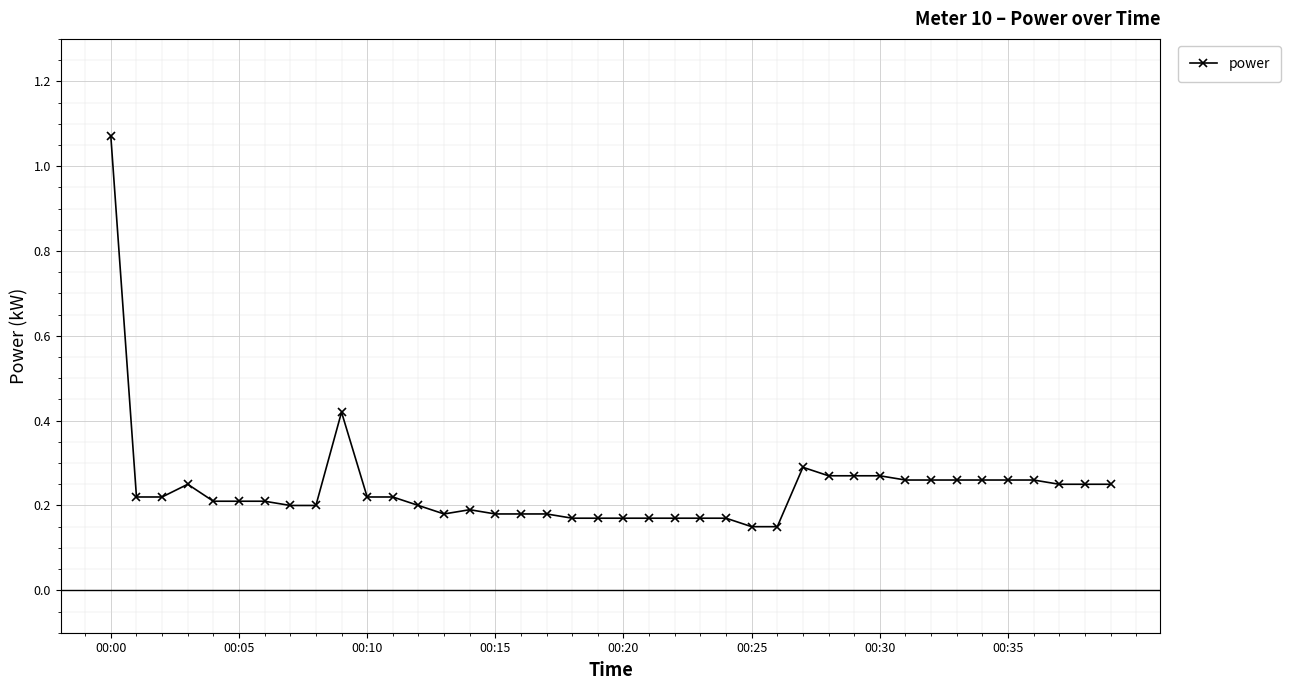

What is the sum of all values?

9.7